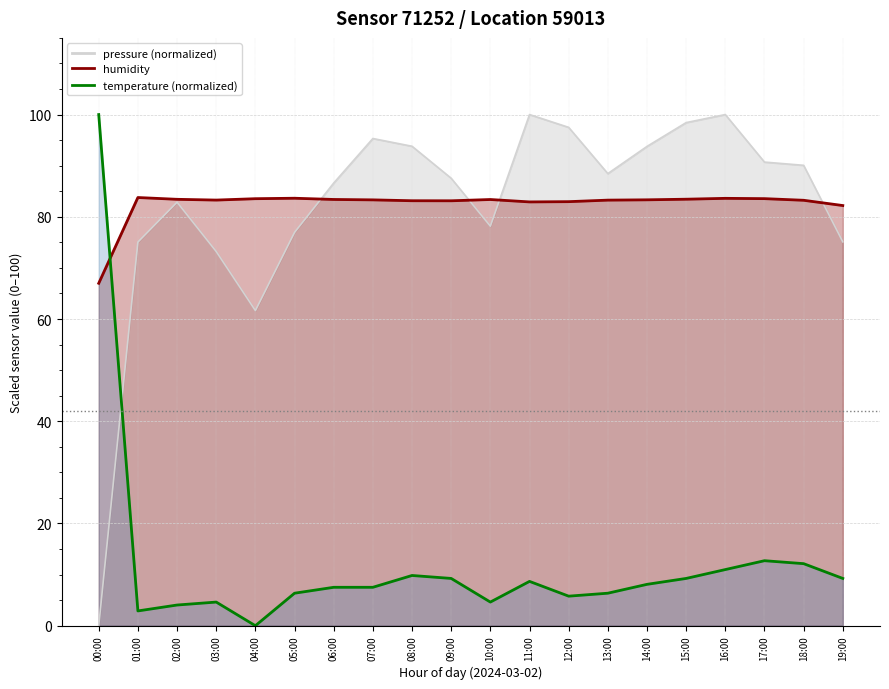

What is the difference between the pressure values at 05:00 and 19:00?

1.8